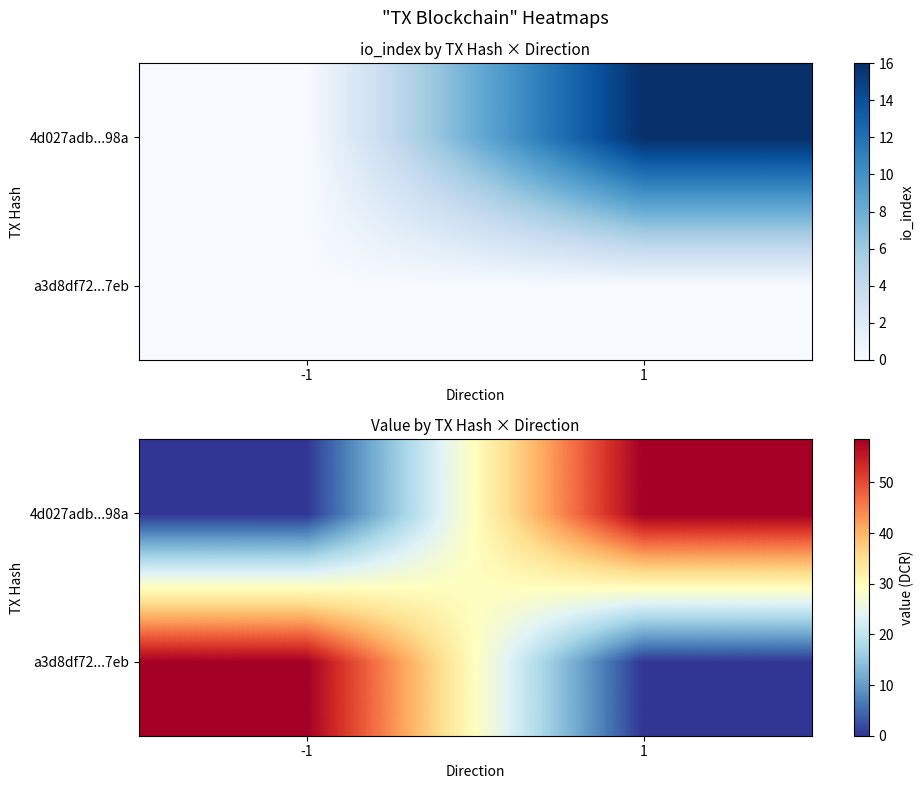

Between -1 and 1, which series saw the biggest shift?

a3d8df72...7eb